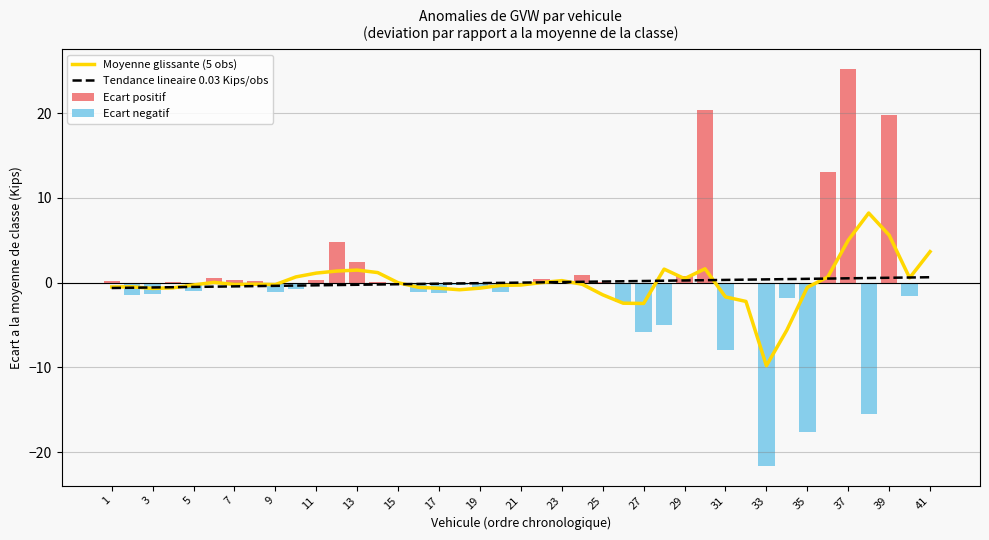

The mean_aw2 series shows 1.5 at 2. True or false?

False